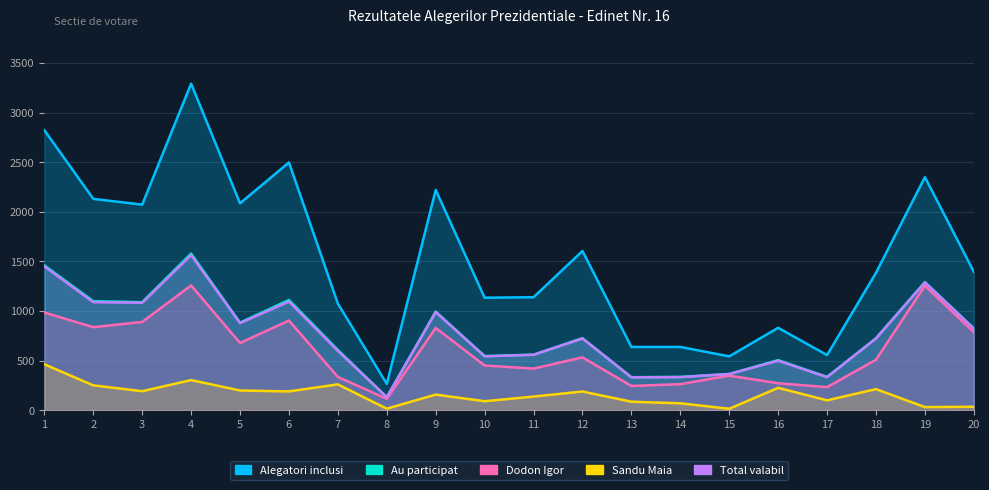

List the series in order of their peak value, lowest first.

Sandu Maia, Dodon Igor, Total valabil, Au participat, Alegatori inclusi